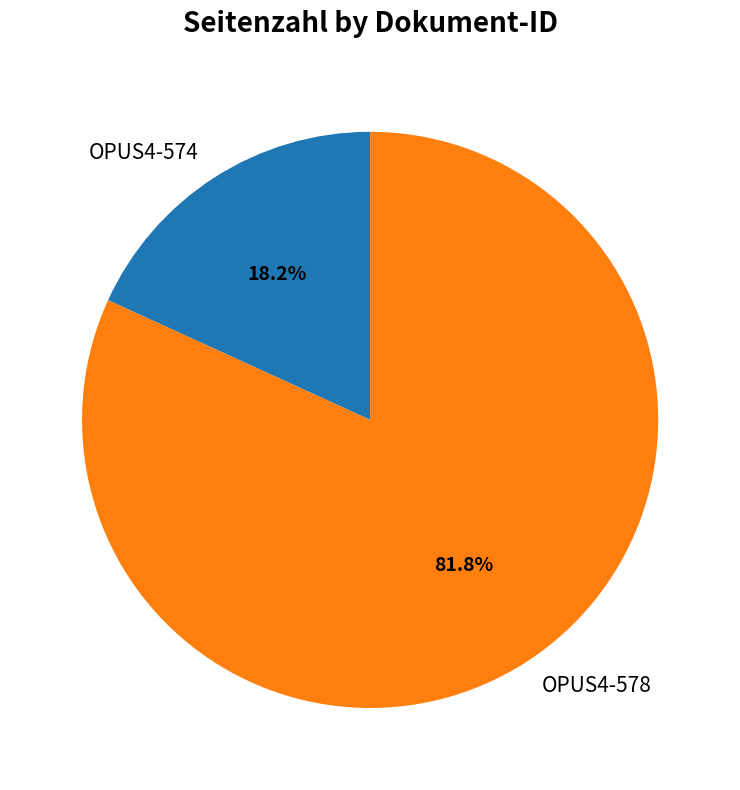

Rank the categories by value from highest to lowest.

OPUS4-578, OPUS4-574